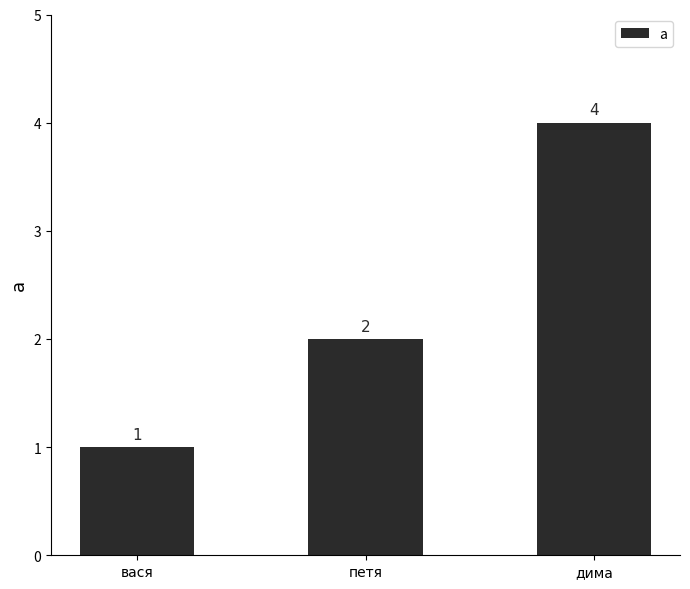

Are the bars horizontal?

No